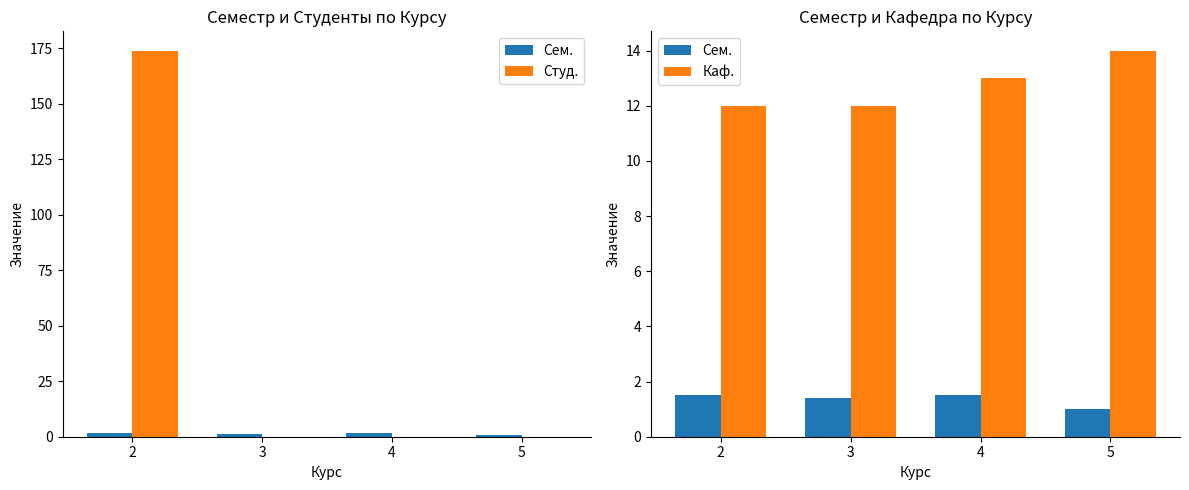

What is the spread (max minus min) of values at 3?

12.0